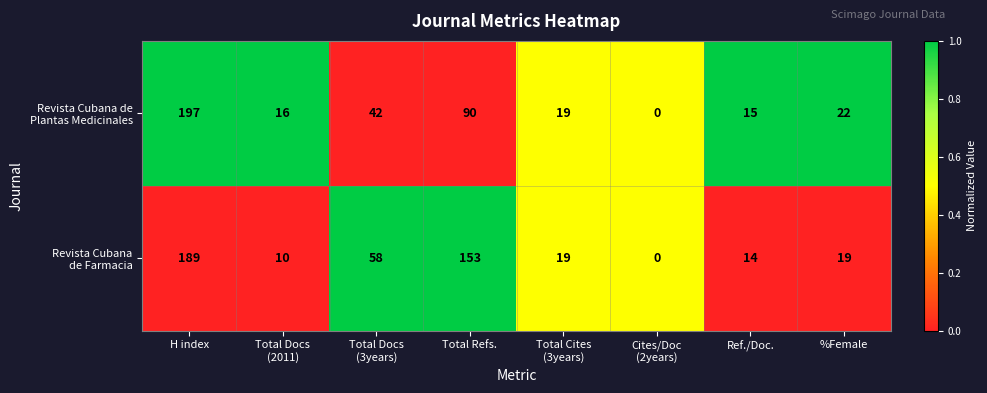

What is the total value across all series at H index?

386